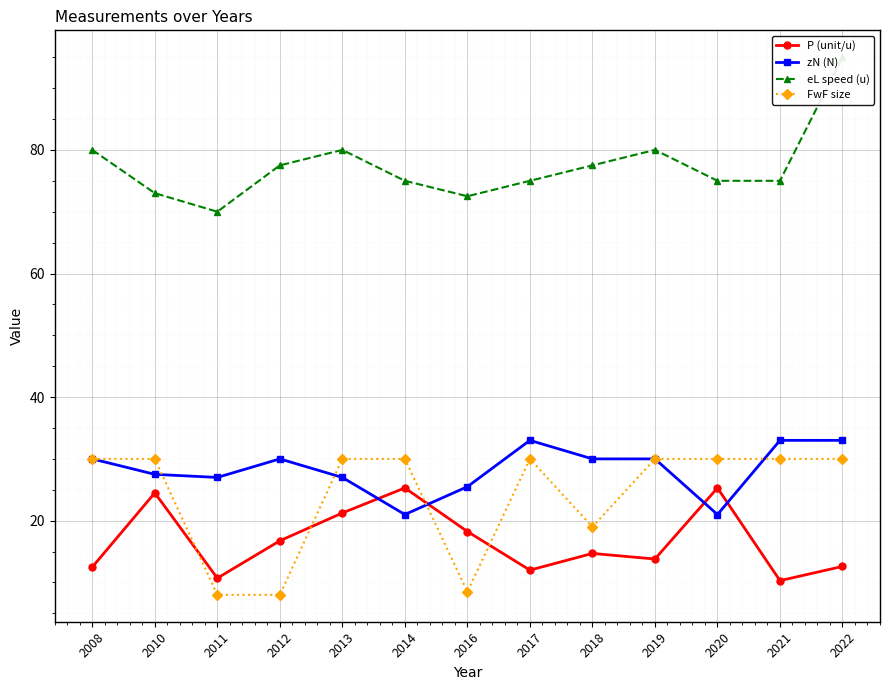

What value does the P (unit/u) series have at 2022?

12.6